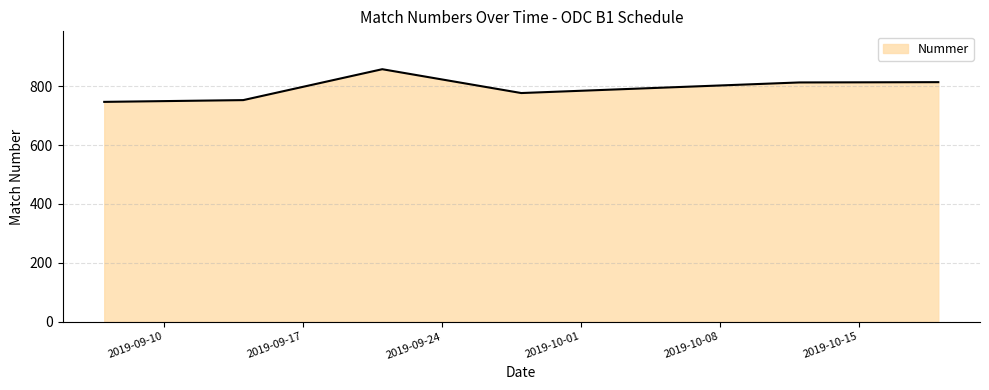

How many lines are shown in the chart?

1